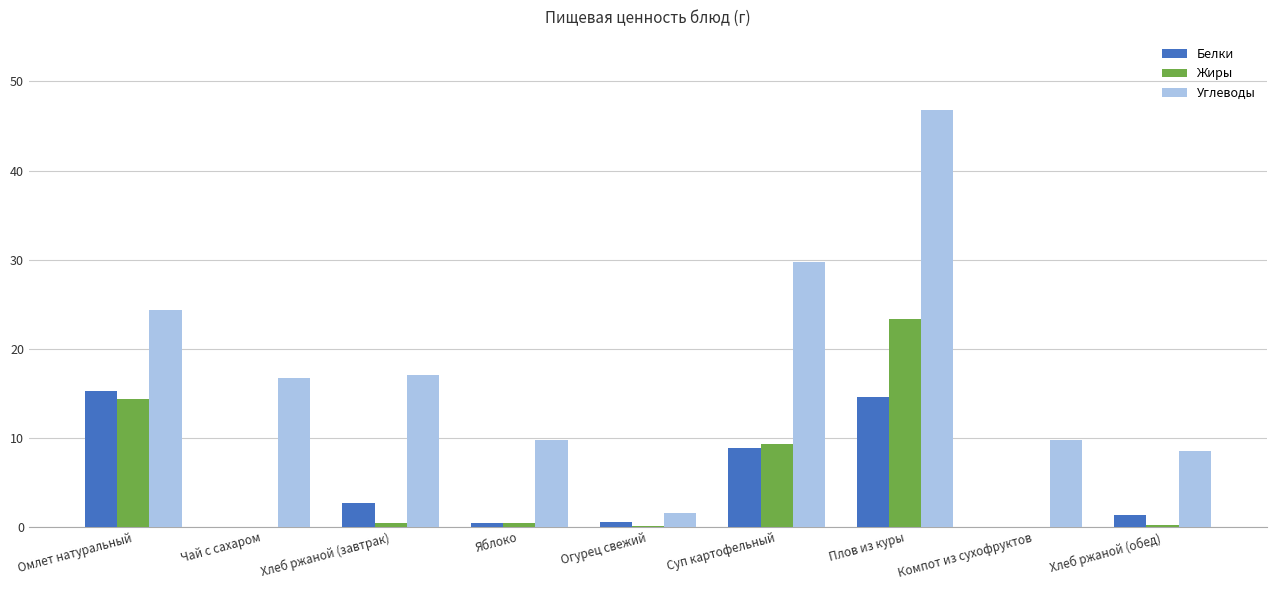

Where is Белки nearest to the value 7?

Суп картофельный